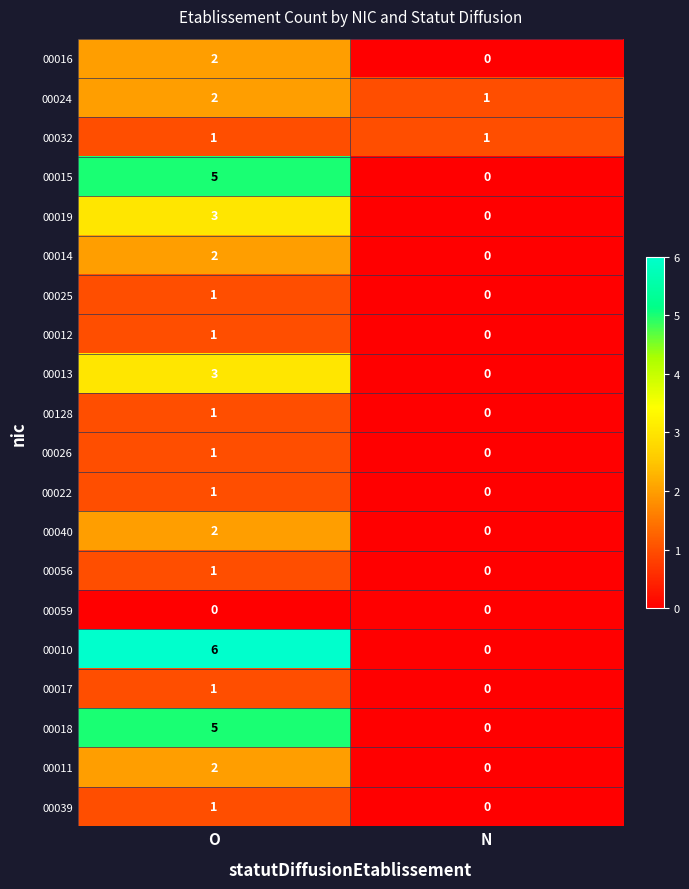

Which label corresponds to the largest value in the chart?

O